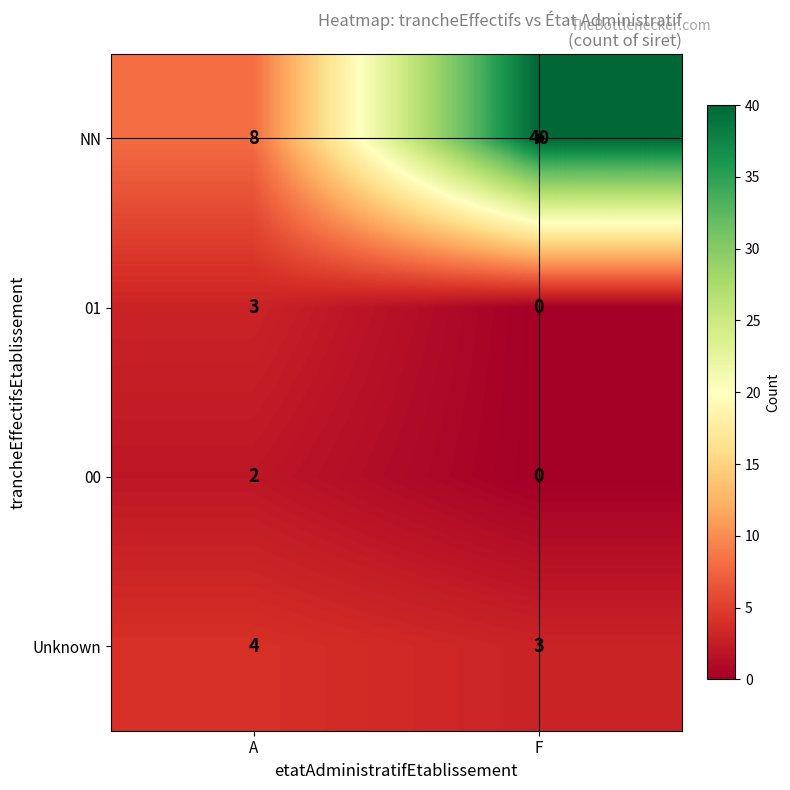

What is the spread (max minus min) of values at F?

40